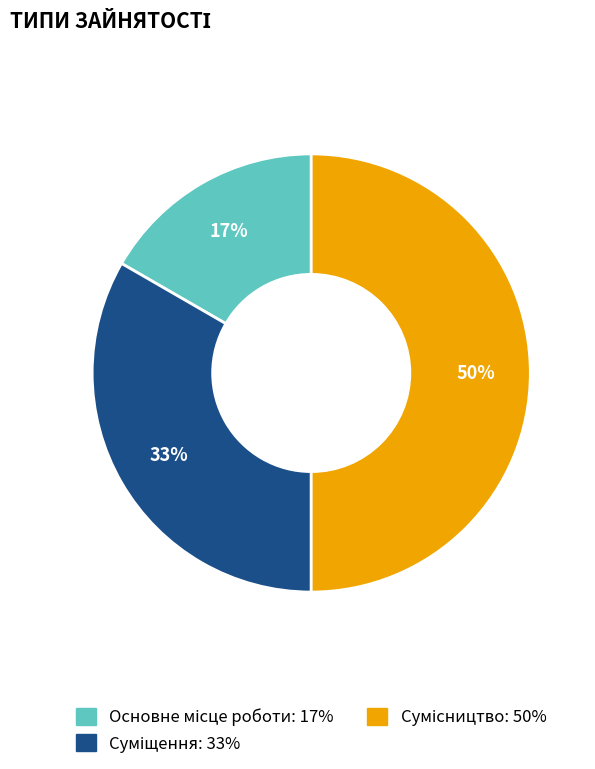

To the nearest percent, what is the difference between the largest and smallest slice percentages?

33%